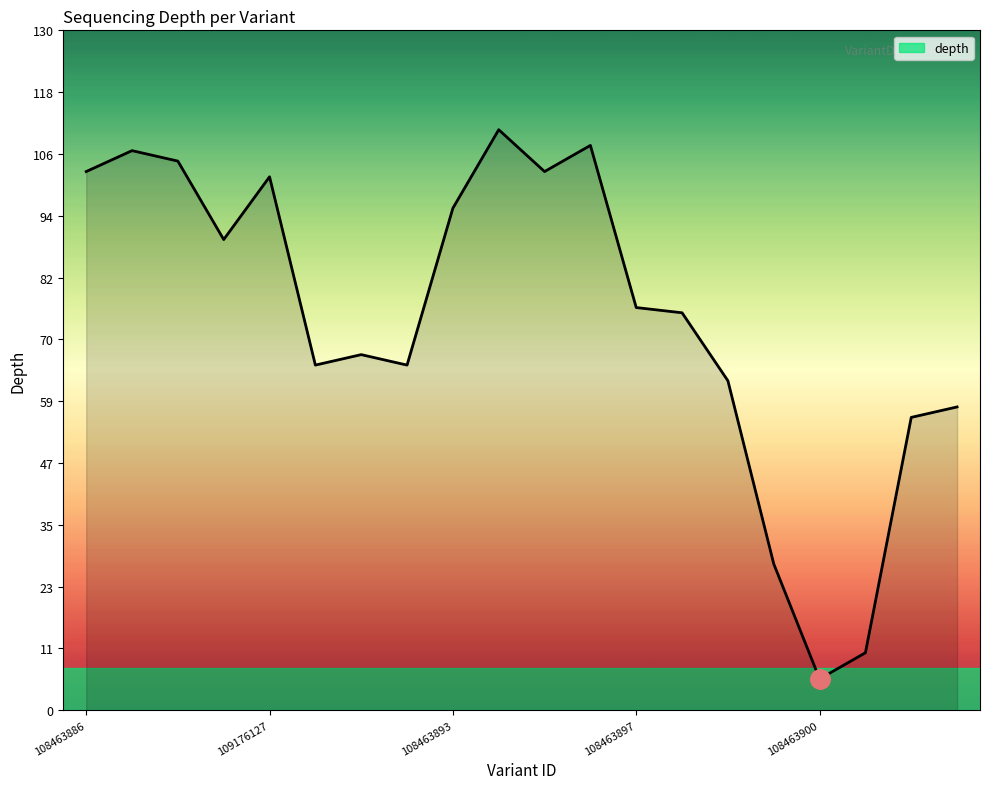

What is the smallest value displayed?

6